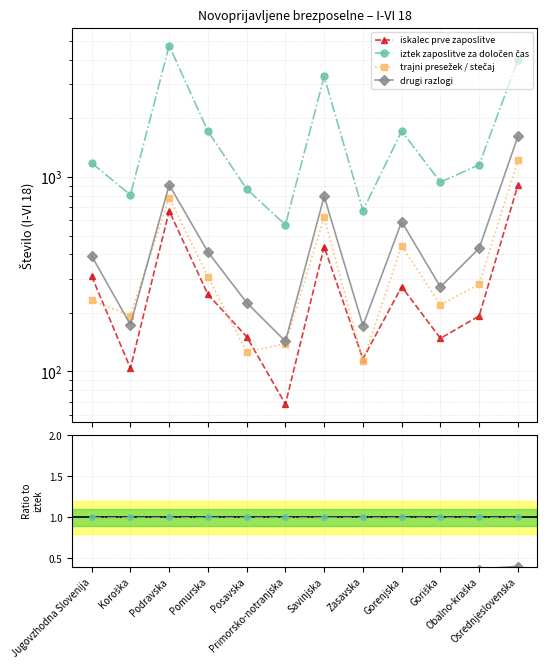

Is this an area chart (filled region under the line)?

No